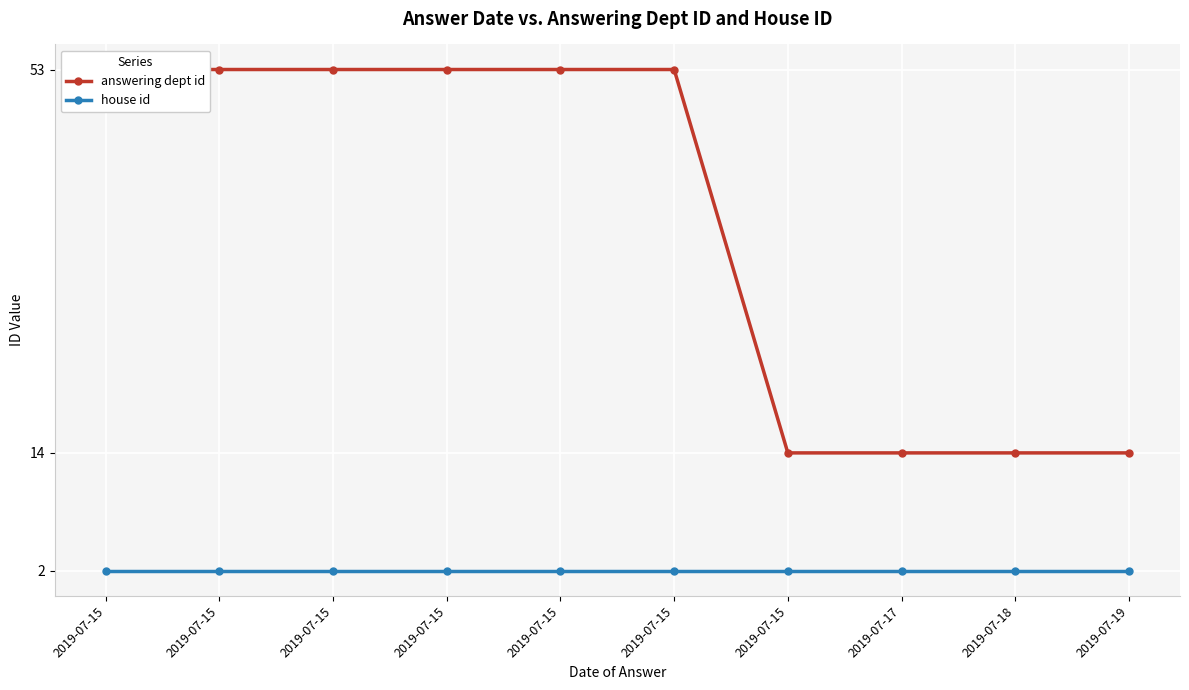

At which category is the sum across all series the highest?

2019-07-15